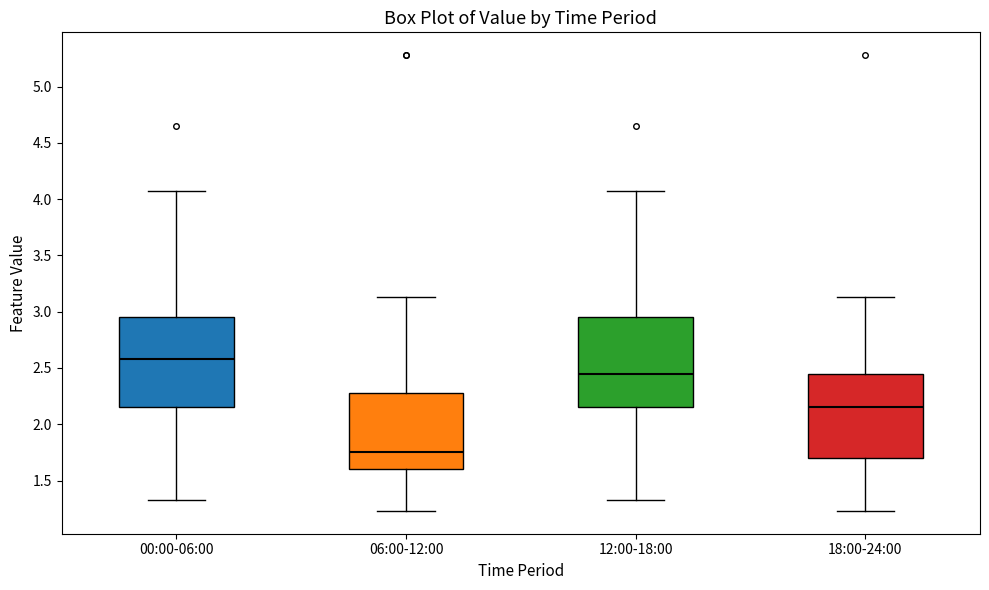

Which box has the highest median line?

00:00-06:00